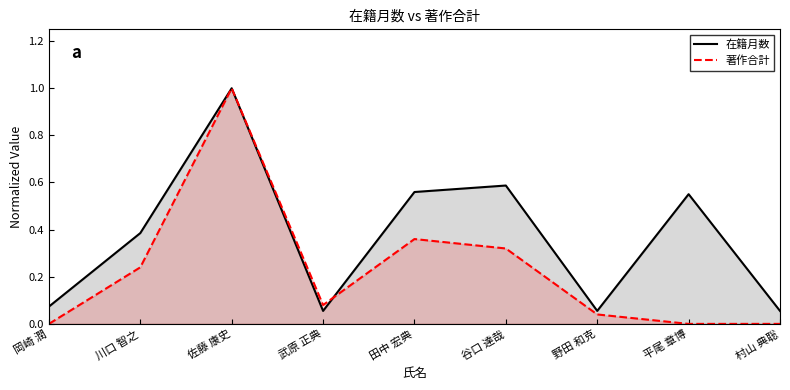

Between 野田 和克 and 村山 典聡, which series saw the biggest shift?

著作合計